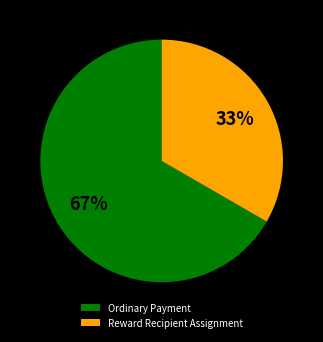

To the nearest percent, what is the average slice percentage?

50%